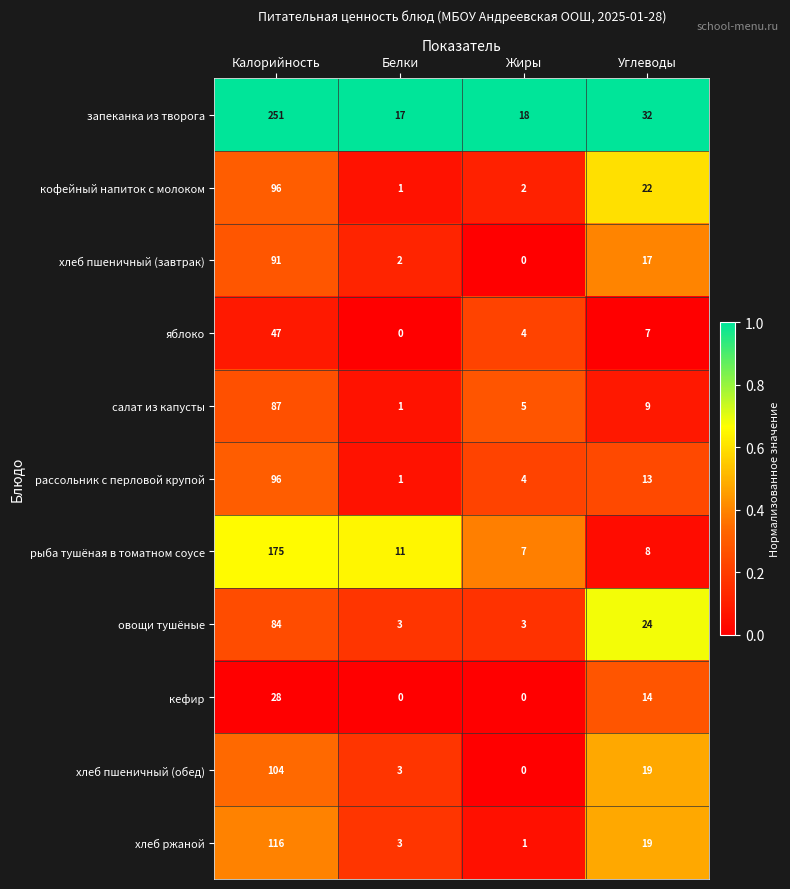

What is the difference between the хлеб ржаной values at Углеводы and Калорийность?

97